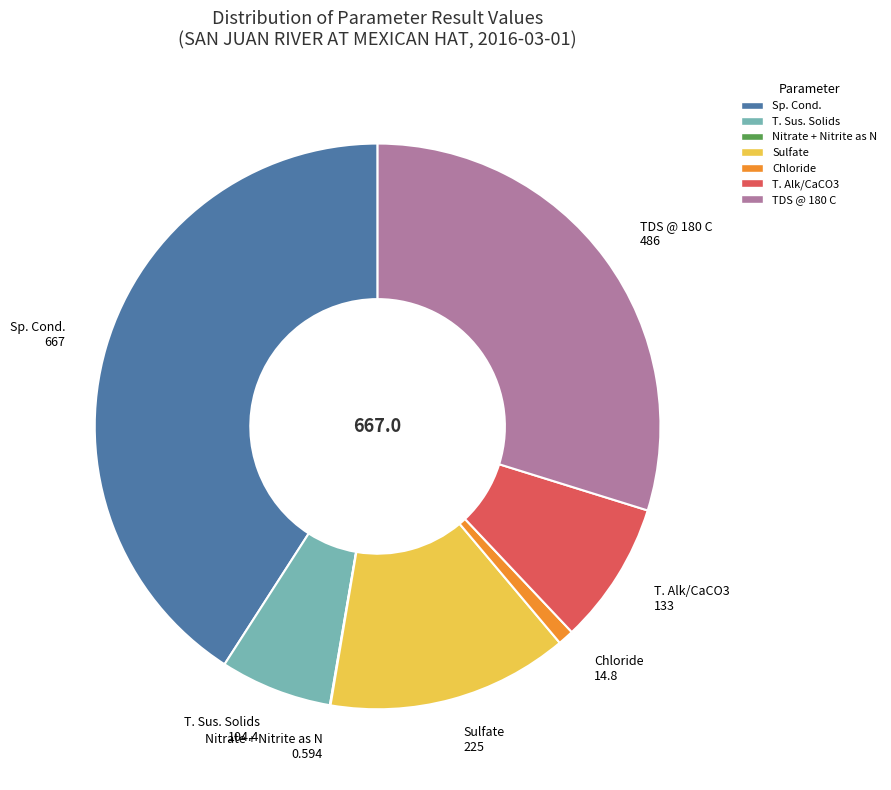

What is the ratio of the value at Sulfate to the value at TDS @ 180 C?

0.5